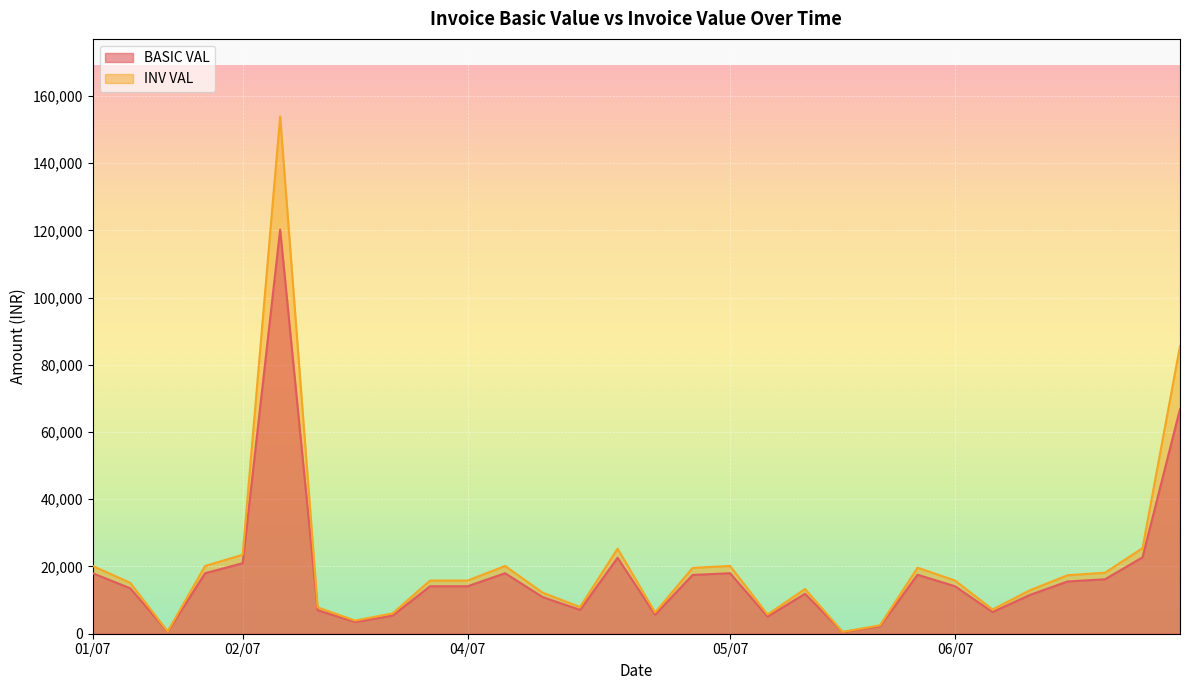

Between 01/07 and 06/07, which series saw the biggest shift?

INV VAL